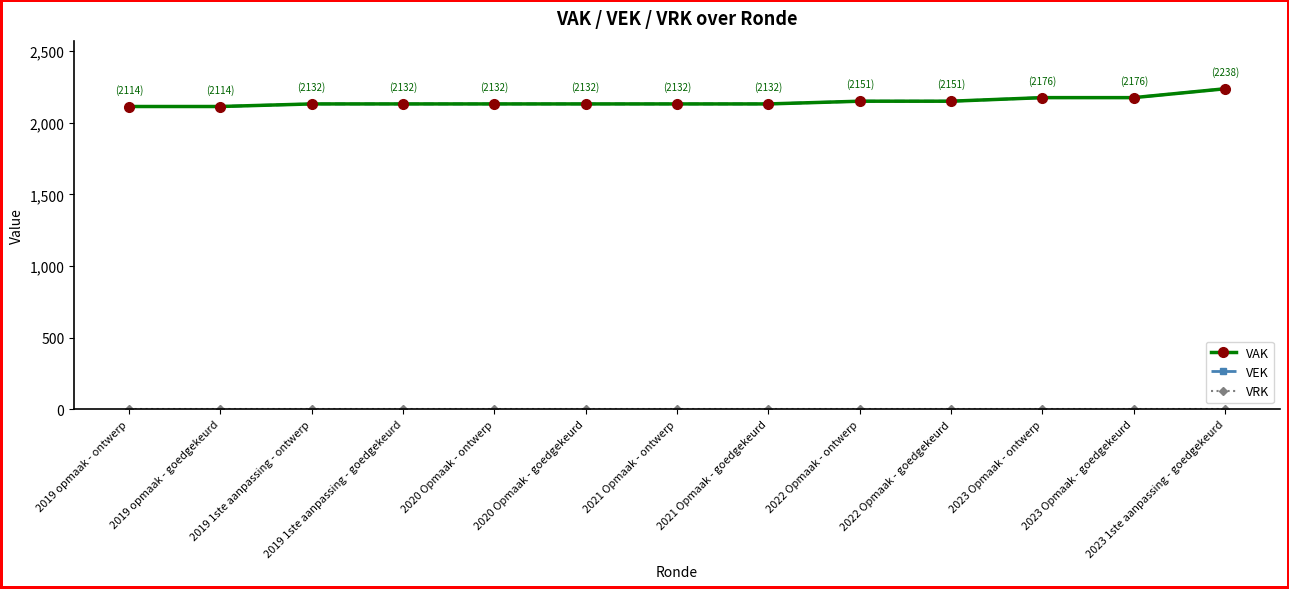

What position from the right is 2022 Opmaak - ontwerp?

5